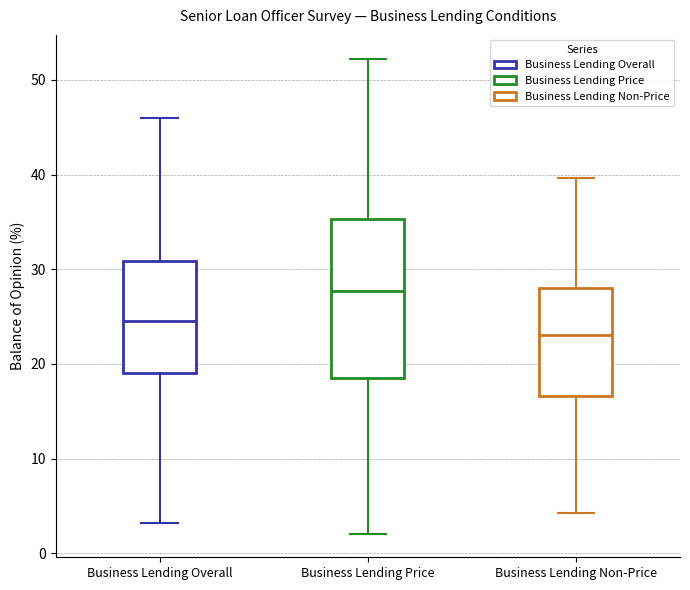

Where is the lower edge of the box for Business Lending Non-Price on the y-axis? The values are not printed on the chart, so give them approximately, as read against the axis.

17